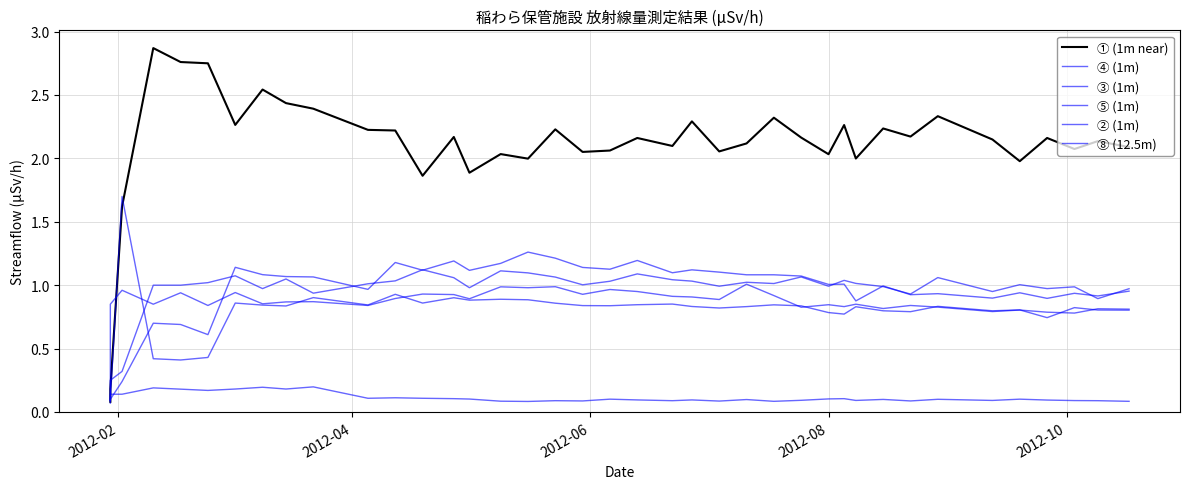

Is the value of ⑤ (1m) at 2012-06 greater than the value of ④ (1m) at 12?

No